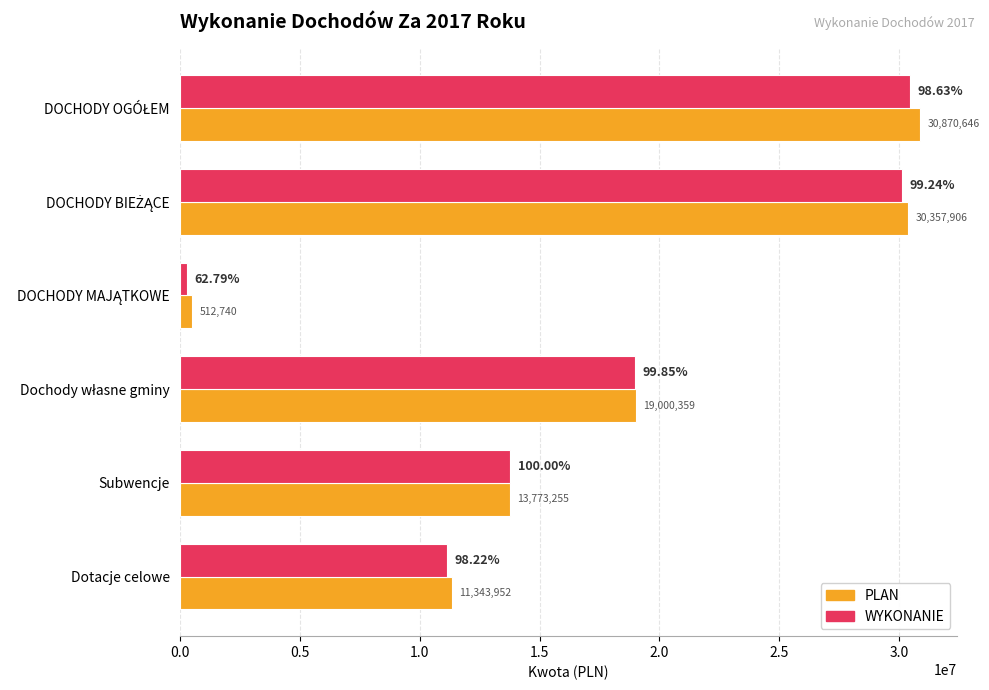

Count the number of data series in this chart.

2